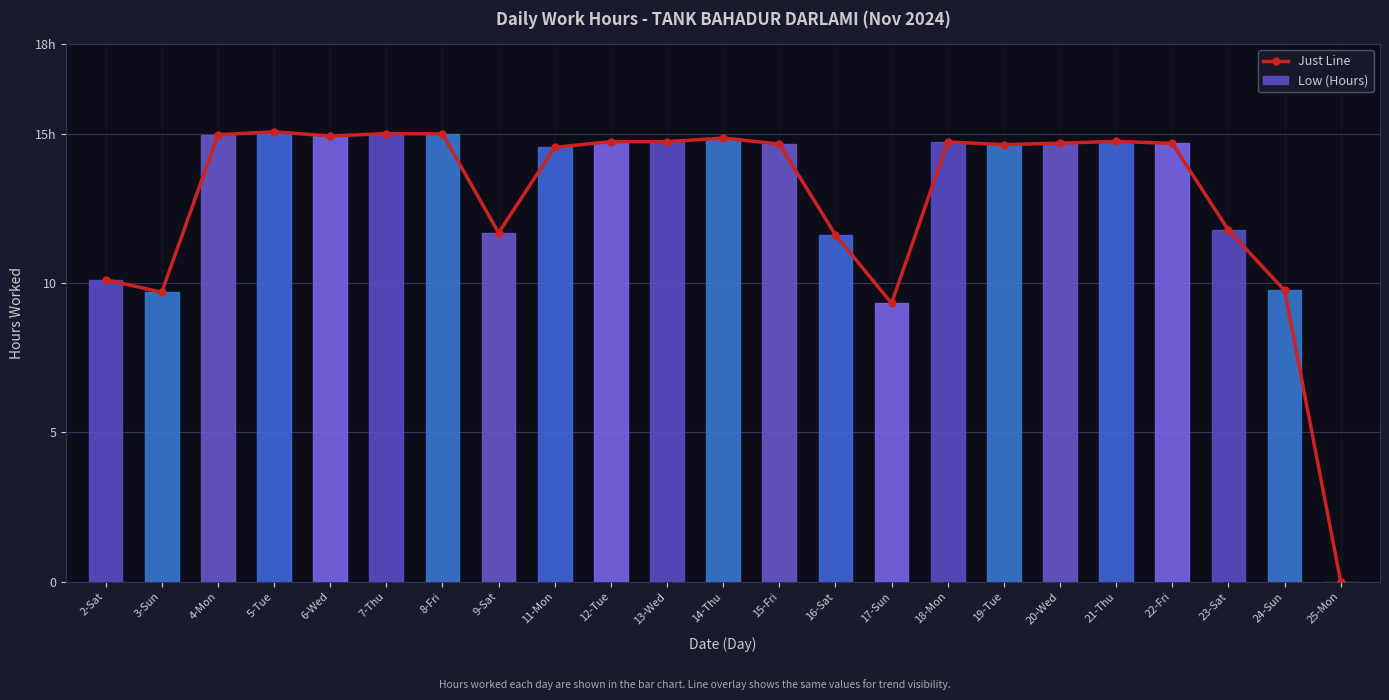

Reading right to left, list all the values displayed in this chart.

Just Line: 25-Mon=0.0	24-Sun=9.8	23-Sat=11.8	22-Fri=14.7	21-Thu=14.7	20-Wed=14.7	19-Tue=14.6	18-Mon=14.7	17-Sun=9.3	16-Sat=11.6	15-Fri=14.7	14-Thu=14.8	13-Wed=14.7	12-Tue=14.7	11-Mon=14.5	9-Sat=11.7	8-Fri=15.0	7-Thu=15.0	6-Wed=14.9	5-Tue=15.1	4-Mon=15.0	3-Sun=9.7	2-Sat=10.1
Low (Hours): 25-Mon=0.0	24-Sun=9.8	23-Sat=11.8	22-Fri=14.7	21-Thu=14.7	20-Wed=14.7	19-Tue=14.6	18-Mon=14.7	17-Sun=9.3	16-Sat=11.6	15-Fri=14.7	14-Thu=14.8	13-Wed=14.7	12-Tue=14.7	11-Mon=14.5	9-Sat=11.7	8-Fri=15.0	7-Thu=15.0	6-Wed=14.9	5-Tue=15.1	4-Mon=15.0	3-Sun=9.7	2-Sat=10.1